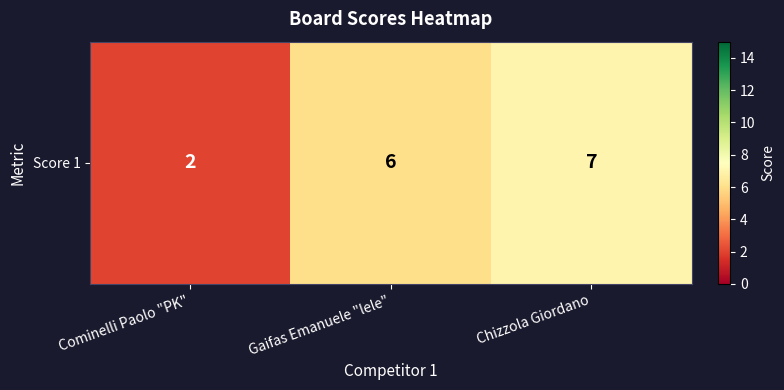

What is the sum of all values?

15